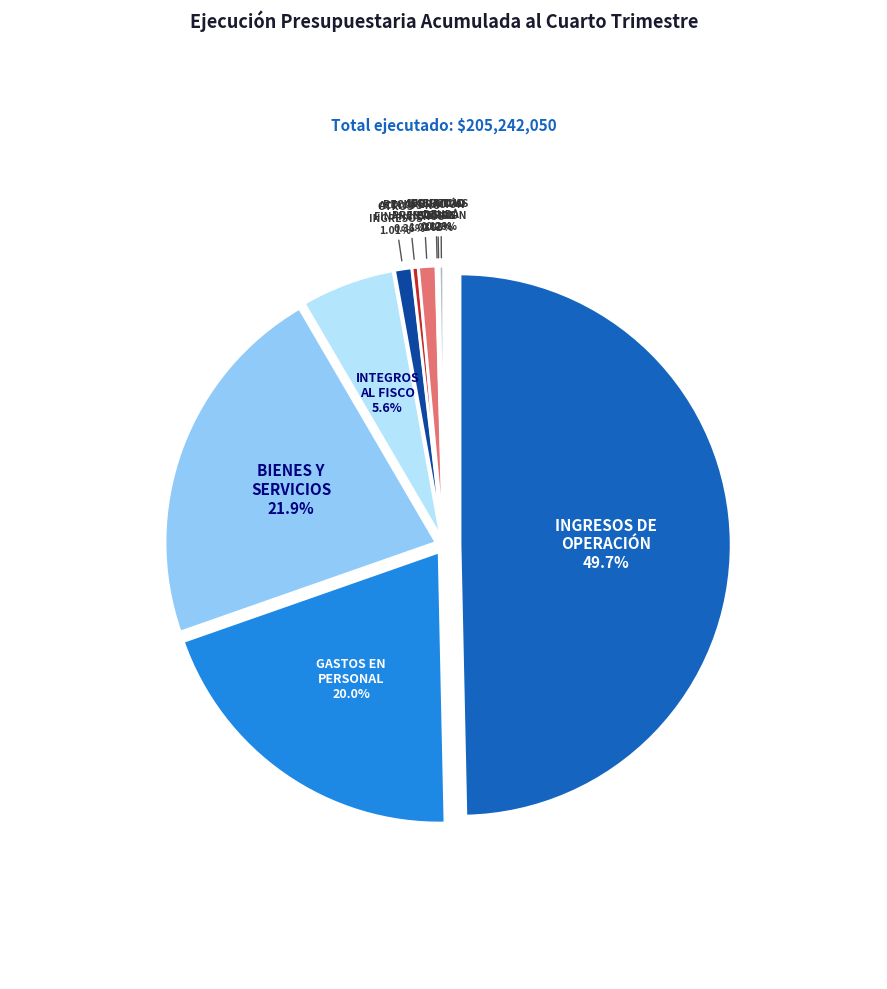

Does INICIATIVAS DE INVERSIÓN account for over 50% of the chart?

No